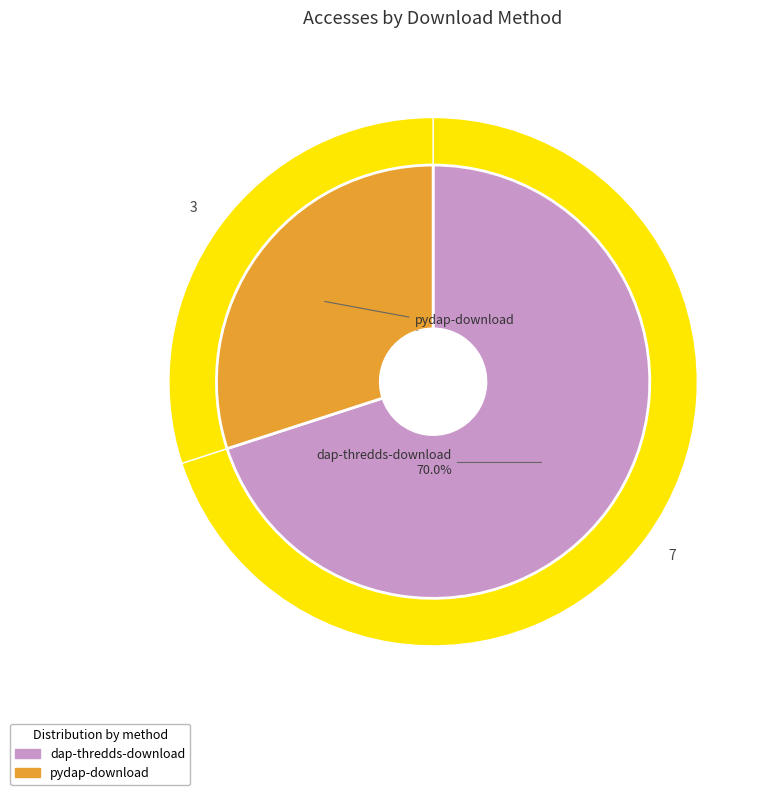

Which category has the smallest portion of the pie?

pydap-download